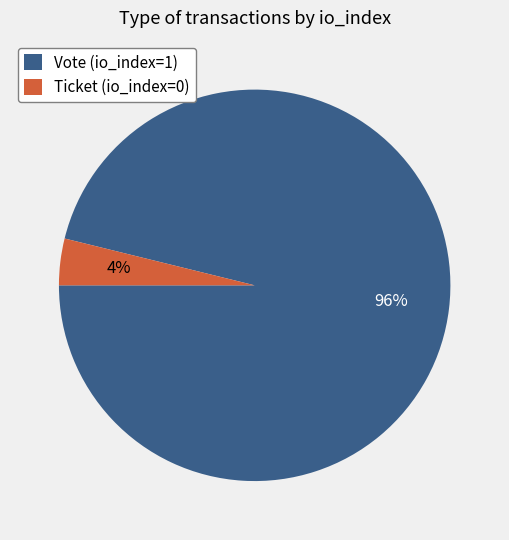

Combined, do Vote and Ticket account for over 50%?

Yes